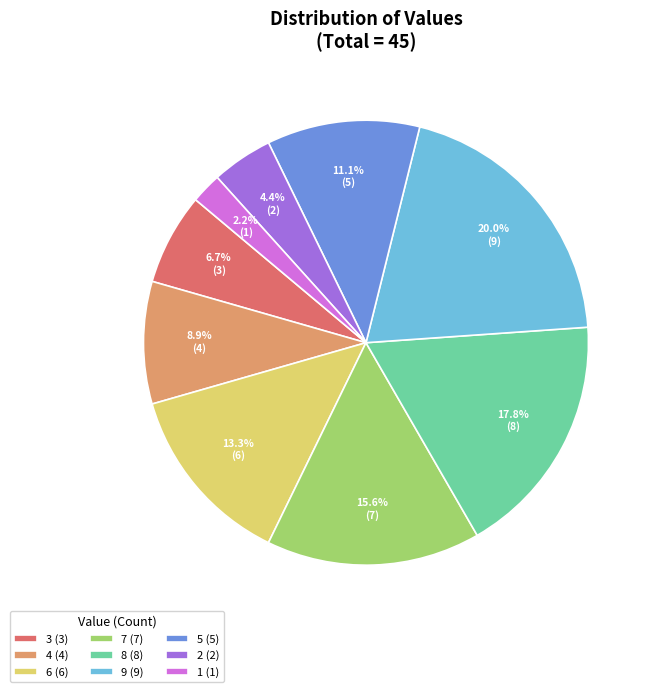

Which slice is the smallest?

1